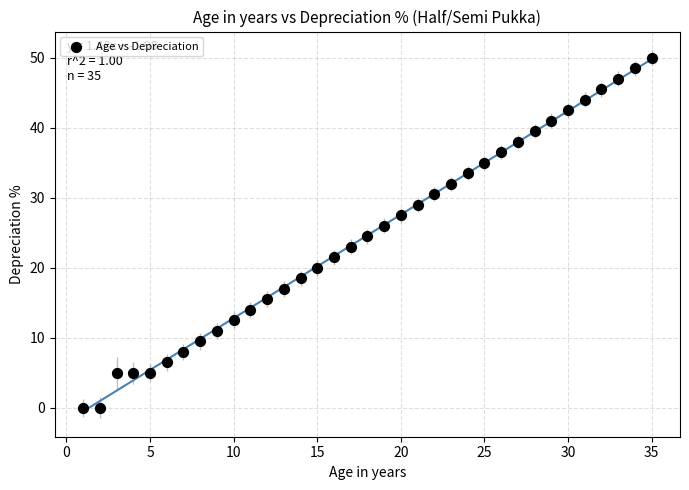

What is the range of Y values (max minus min)?

50.0